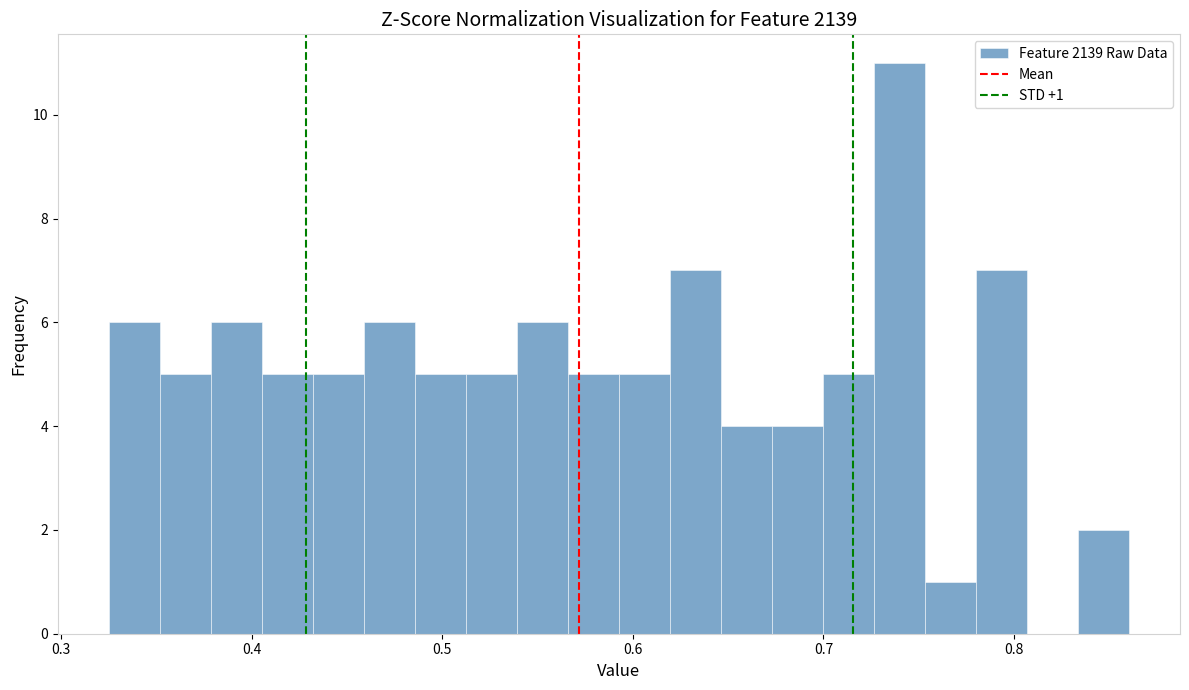

Read against the x-axis, roughly where is the centre of the tallest bar?

0.74